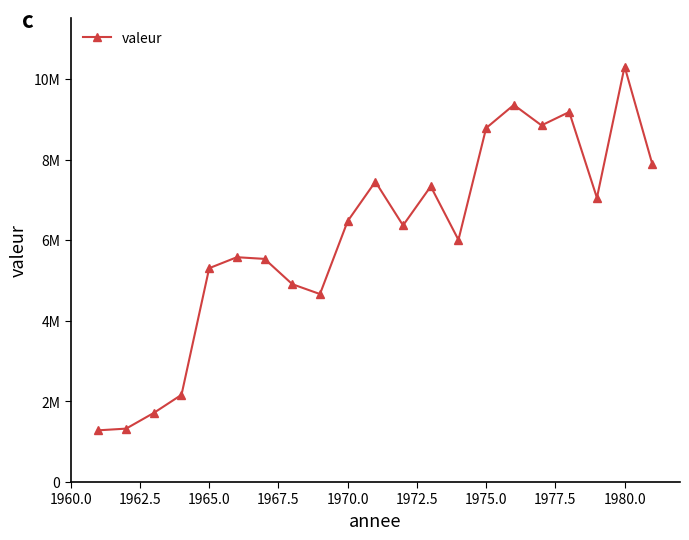

What is the value of the 15th point from the left?

8781153